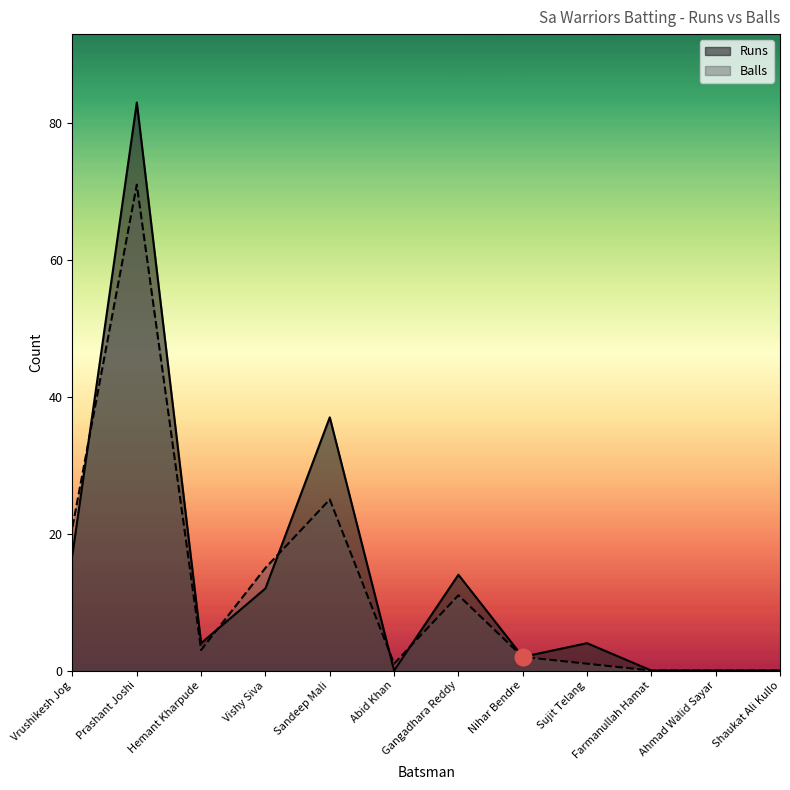

Count the number of categories in the chart.

12